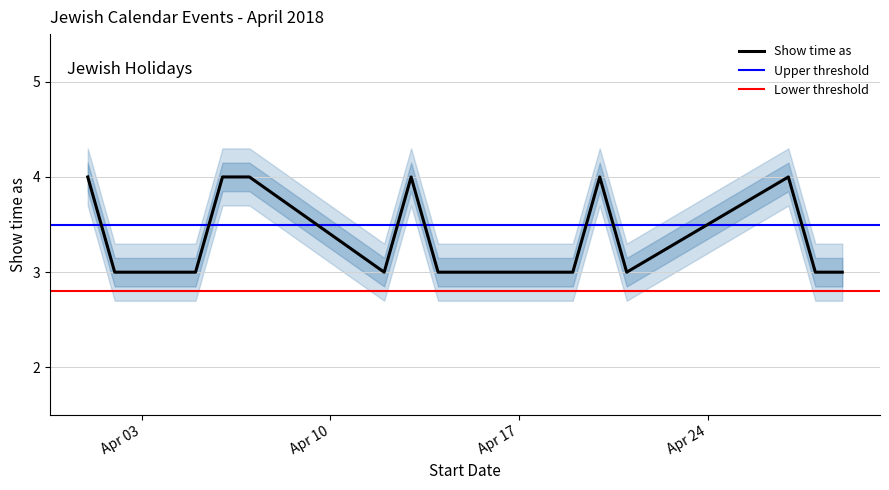

What is the change in value from 4/20/2018 to 4/21/2018?

-1